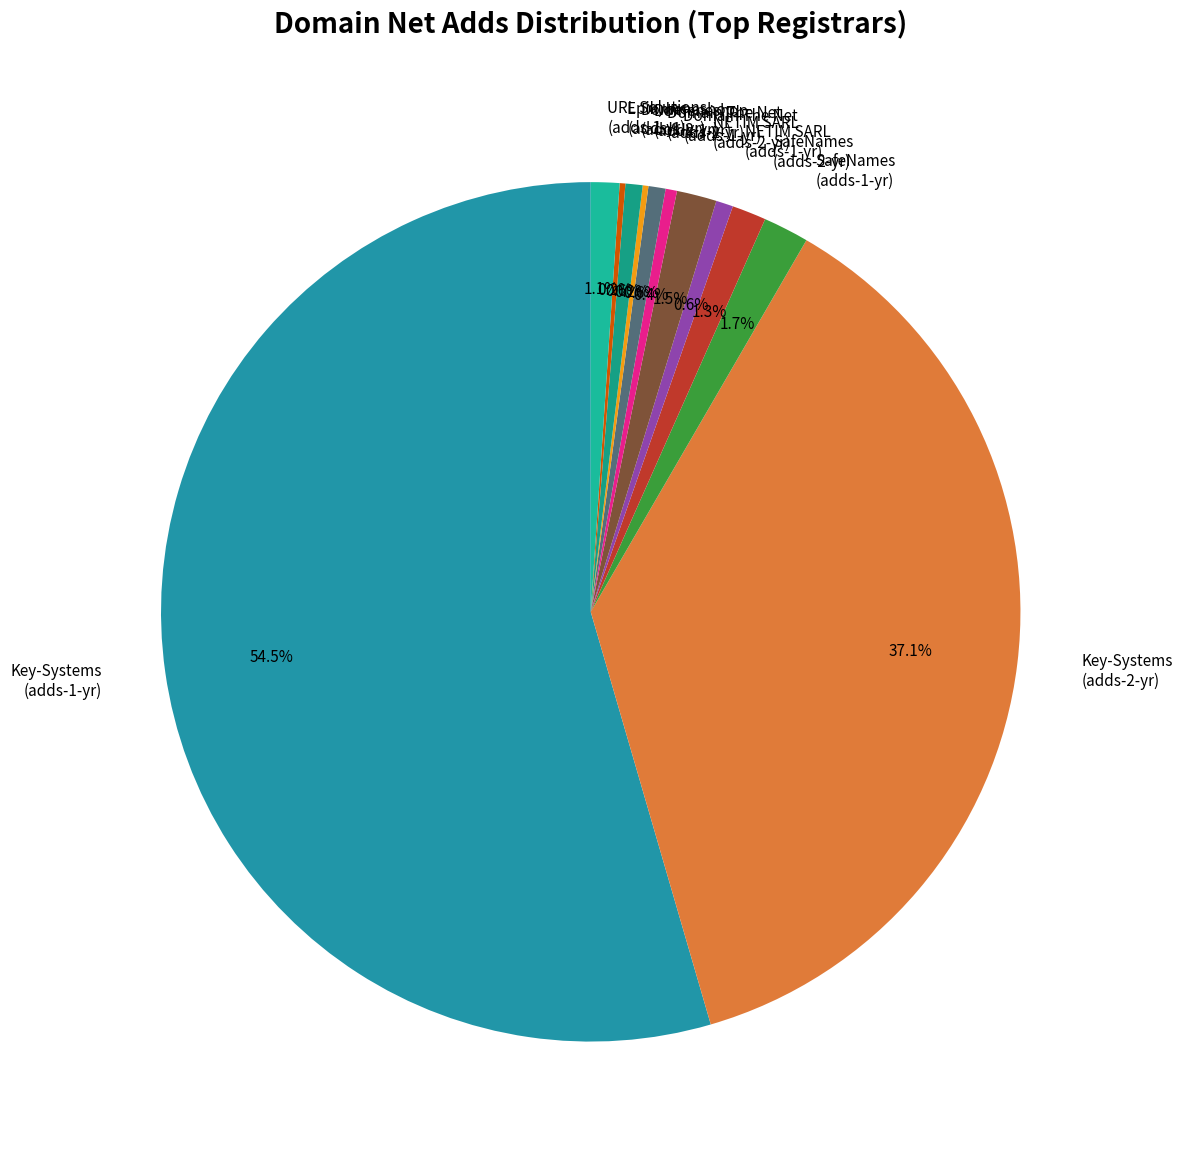

Which category has the biggest portion of the pie?

Key-Systems (adds-1-yr)